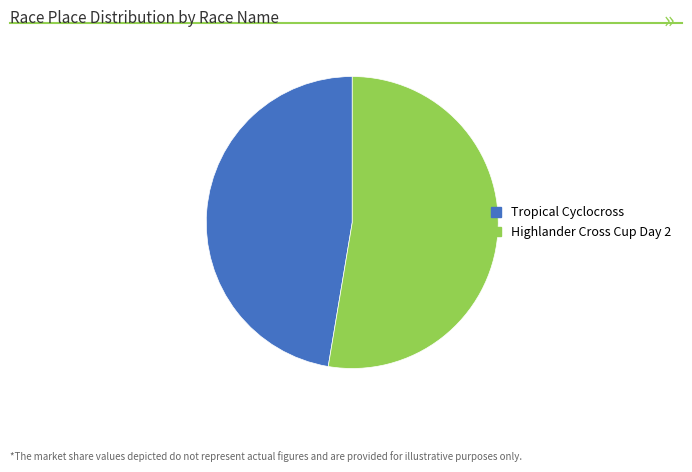

Which slice is the largest?

Highlander Cross Cup Day 2